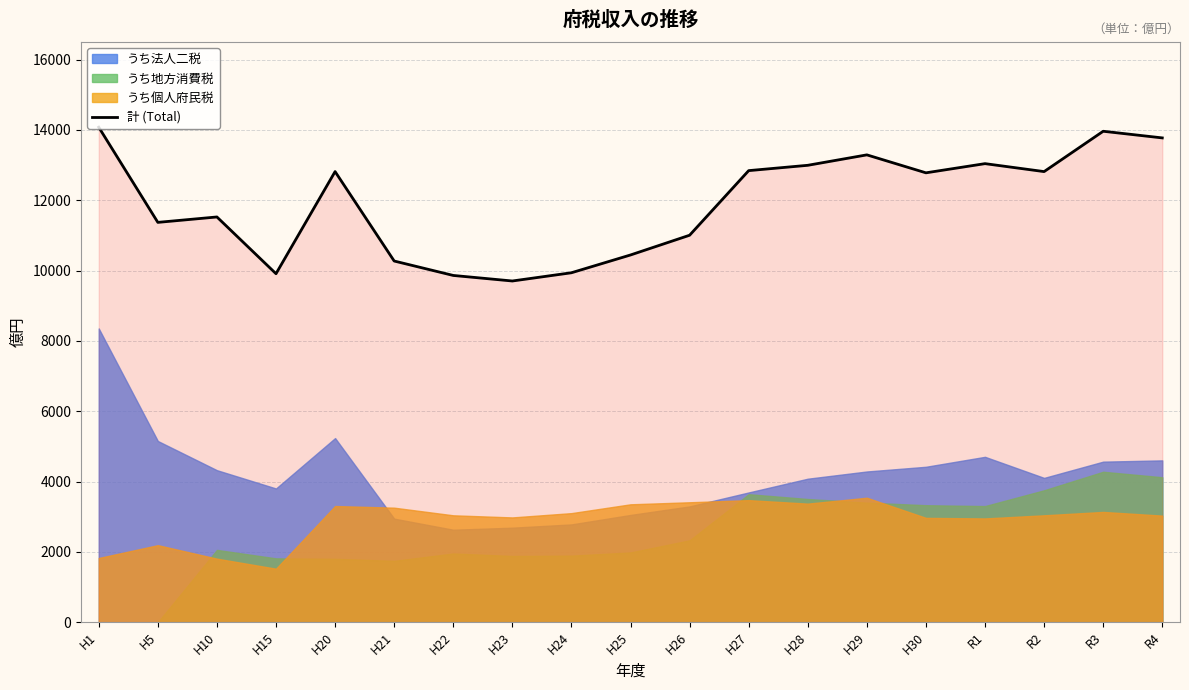

What is the maximum value shown in the chart?

14075.0